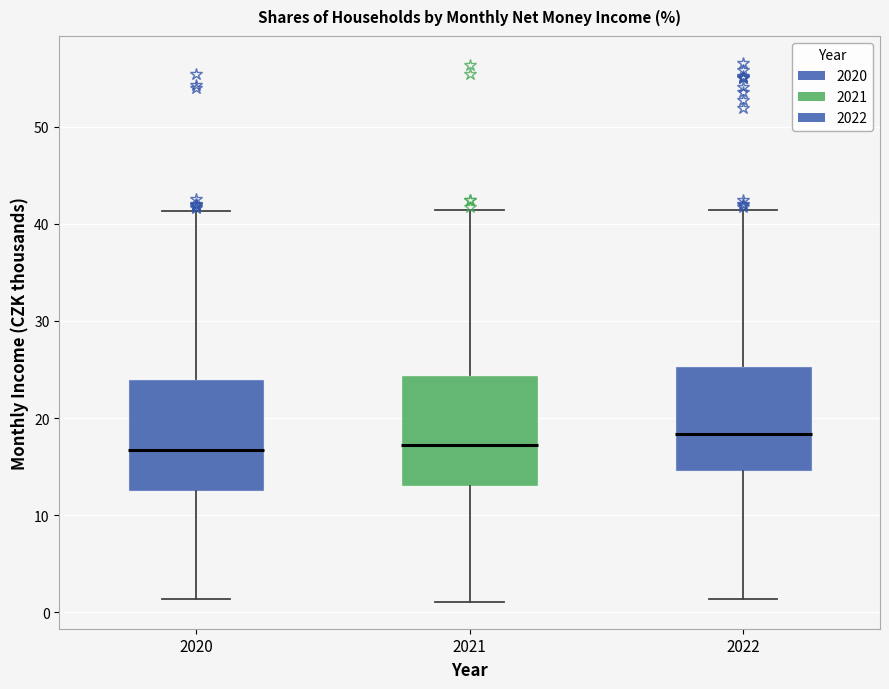

Reading left to right, read every box against the y-axis: the position of its median line, the range the box covers, and the ends of its whiskers. The values are not printed on the chart, so give them approximately, as read against the axis.

2020: median 17, box 13 to 24, whiskers 1 to 41
2021: median 17, box 13 to 24, whiskers 1 to 41
2022: median 18, box 15 to 25, whiskers 1 to 41